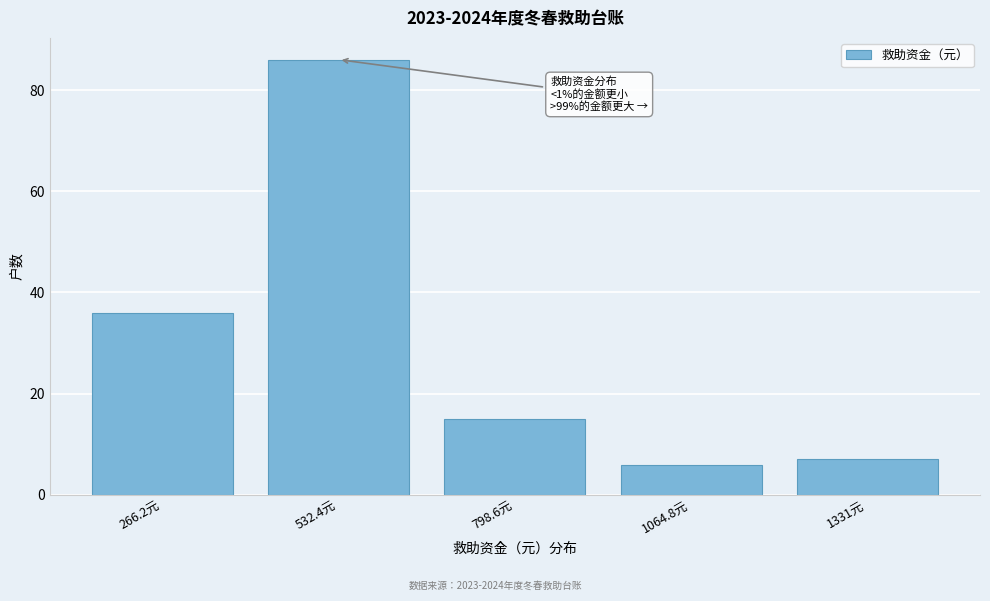

Reading left to right, extract all data points from this chart.

36	86	15	6	7